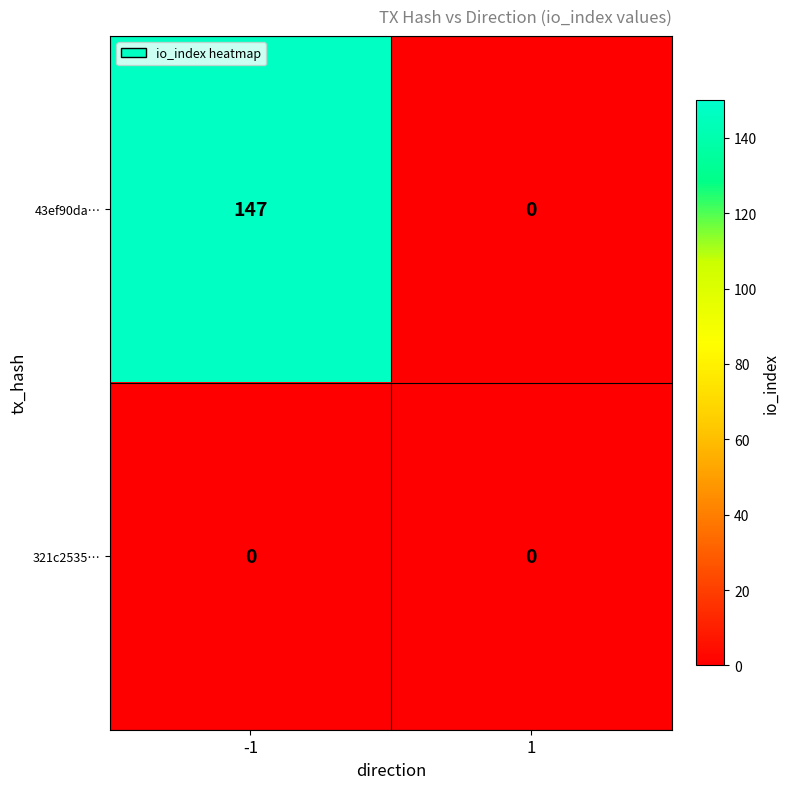

At -1, list the series in order from smallest to largest.

321c2535…, 43ef90da…